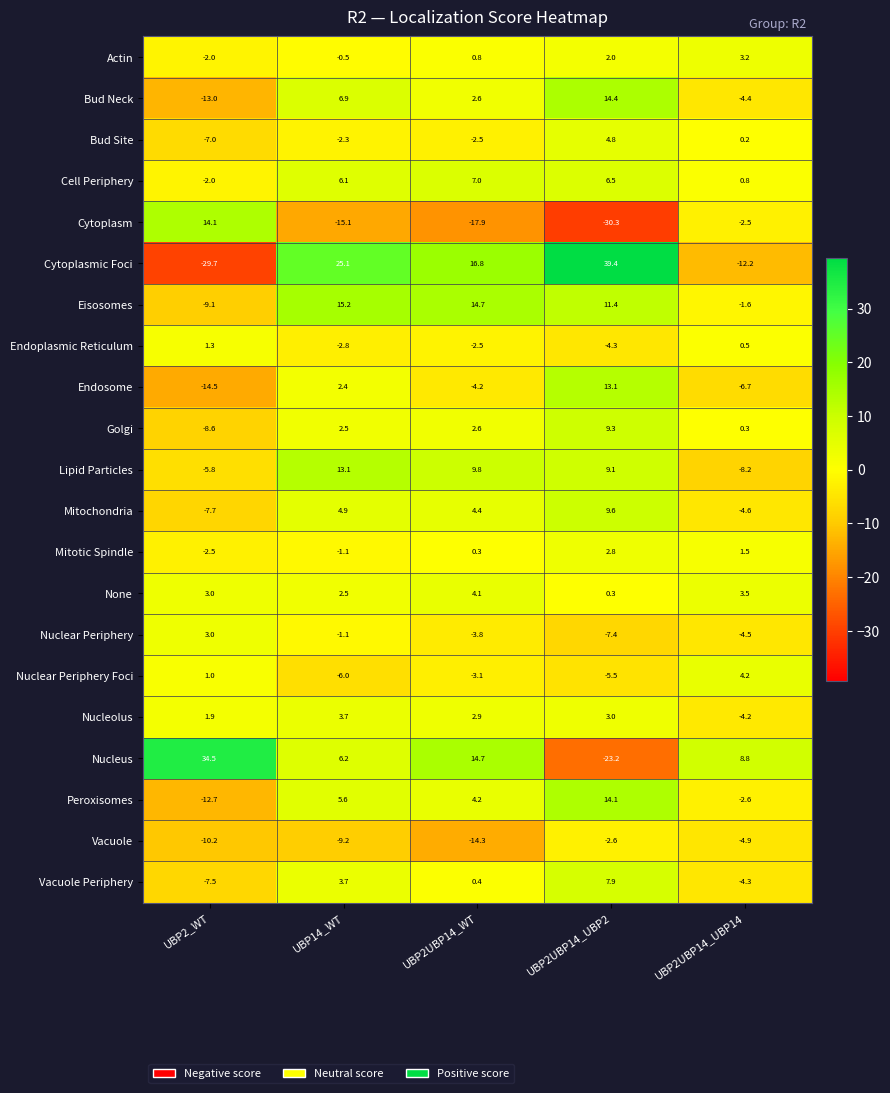

Which label corresponds to the largest value in the chart?

UBP2UBP14_UBP2